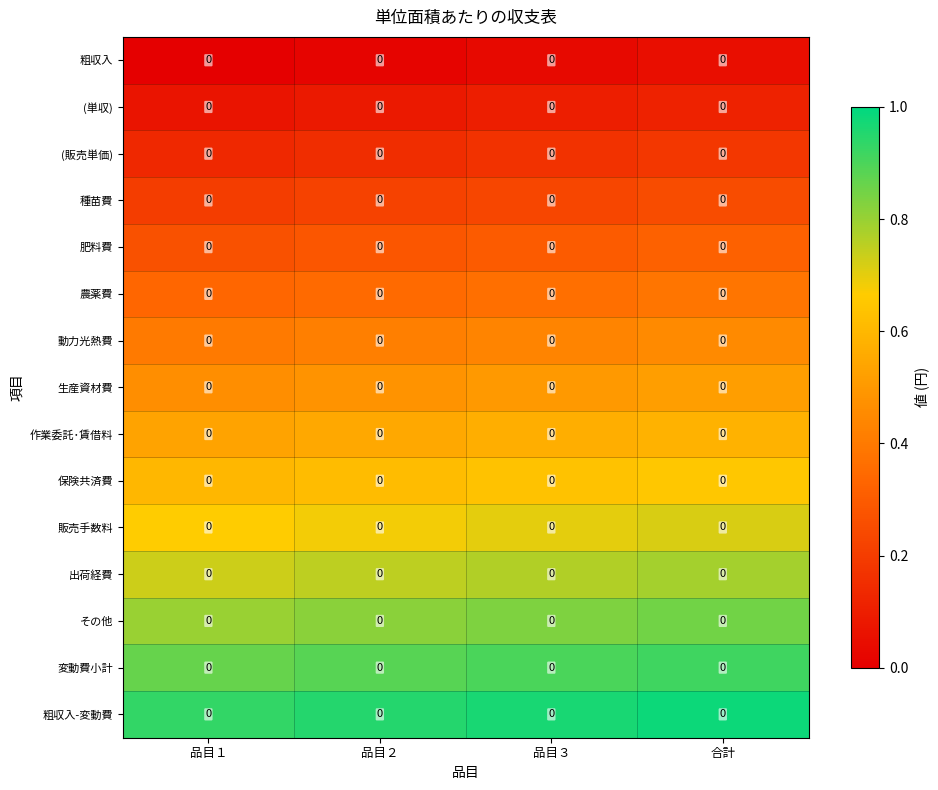

Which has a higher value, 品目３ or 品目１?

品目３